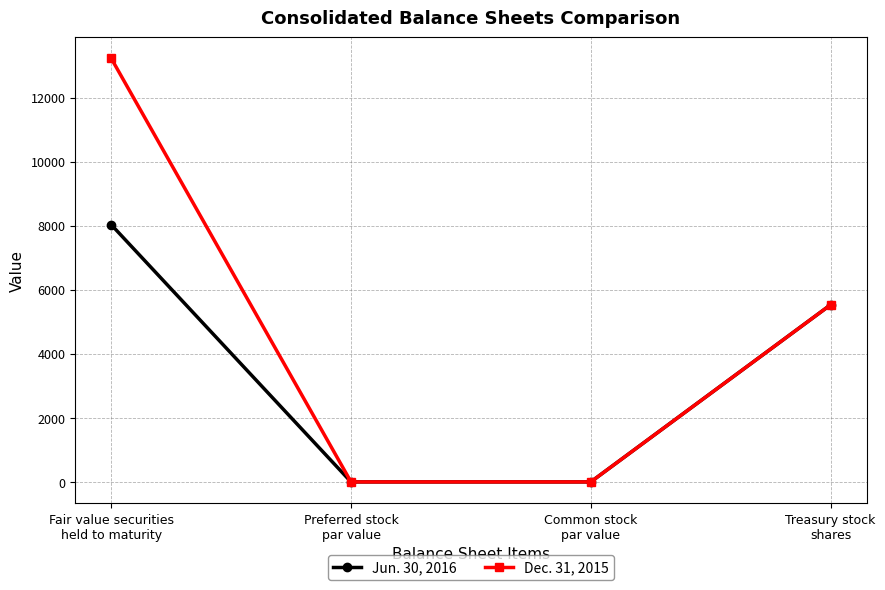

Rank the series by their maximum value, from lowest to highest.

Jun. 30, 2016, Dec. 31, 2015